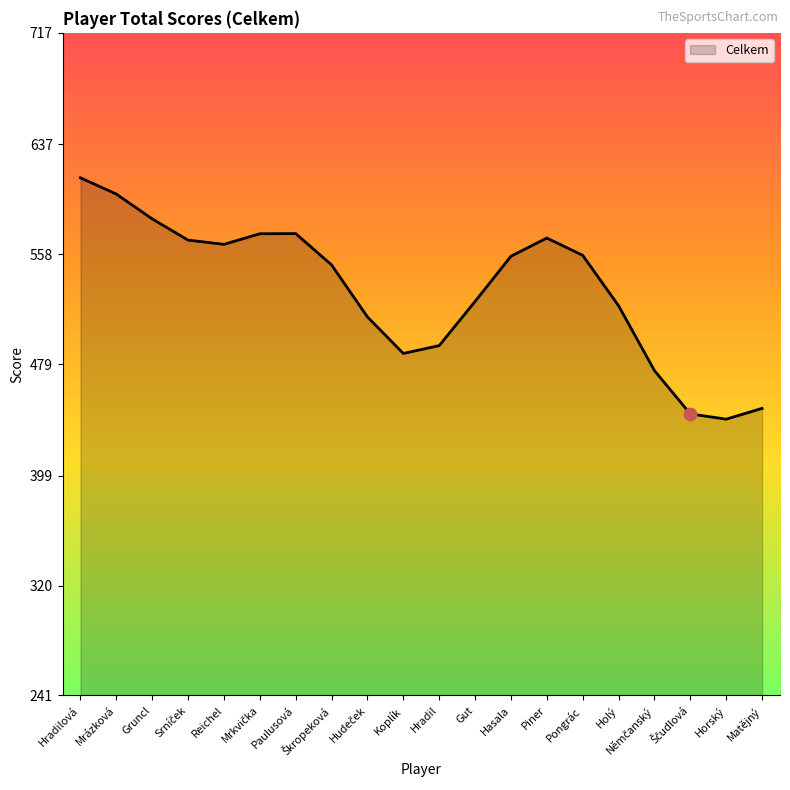

What is the ratio of the value at Hasala to the value at Reichel?

1.0